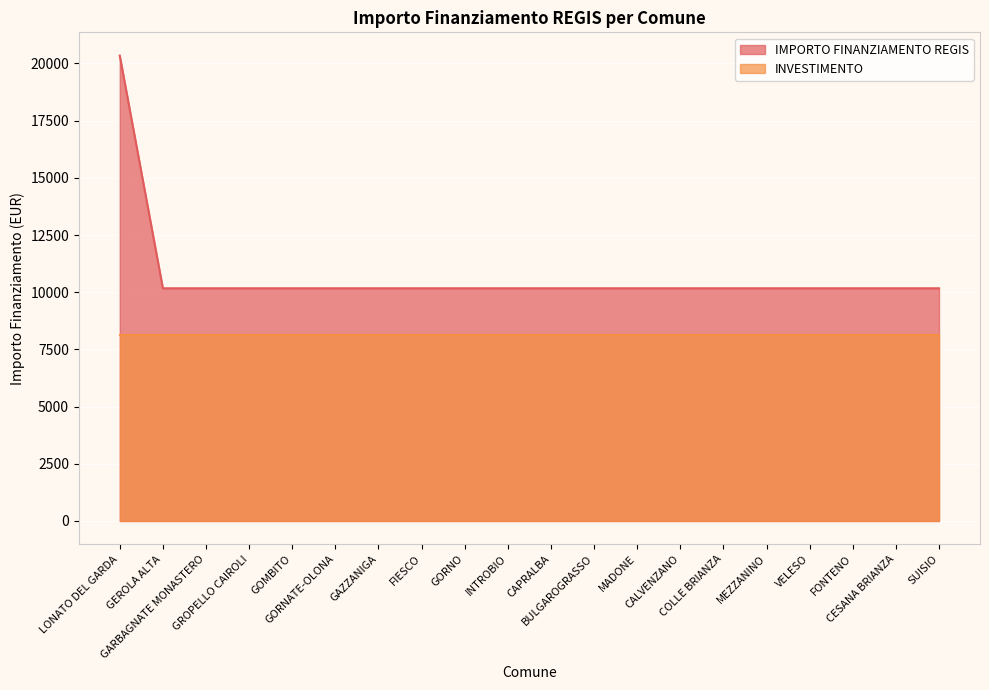

What is the change in value from LONATO DEL GARDA to CAPRALBA?

-10172